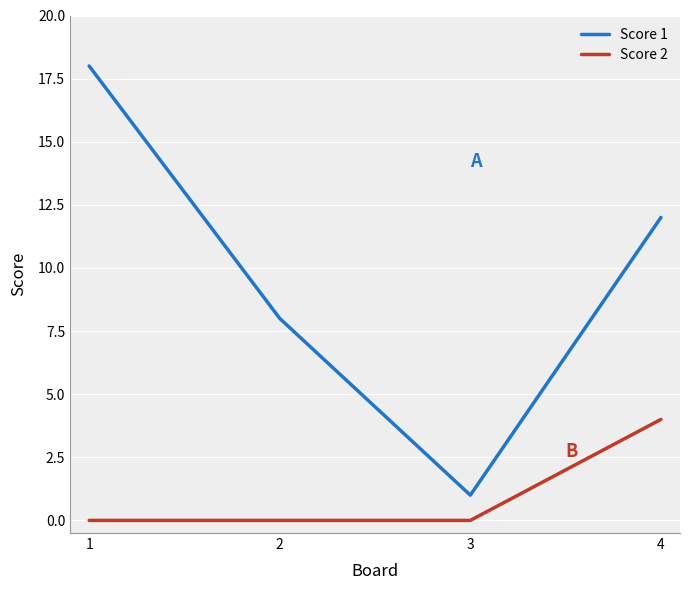

What is the lowest value of the Score 1 series?

1